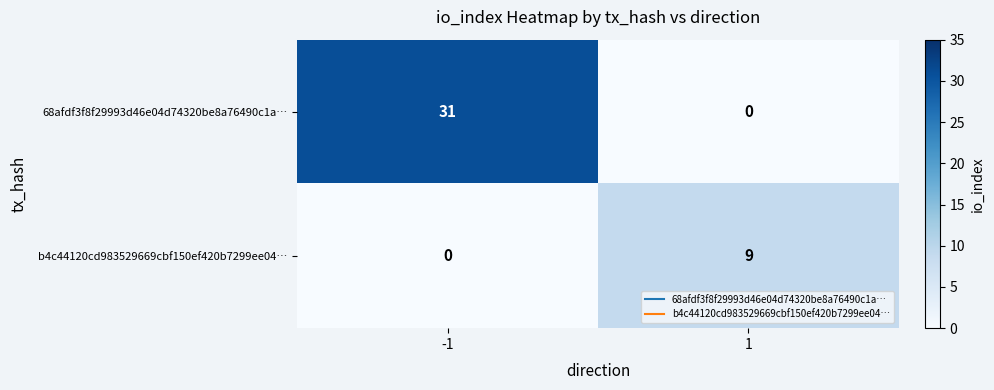

What is the difference between the maximum and minimum values in the 68afdf3f8f29993d46e04d74320be8a76490c1a… series?

31